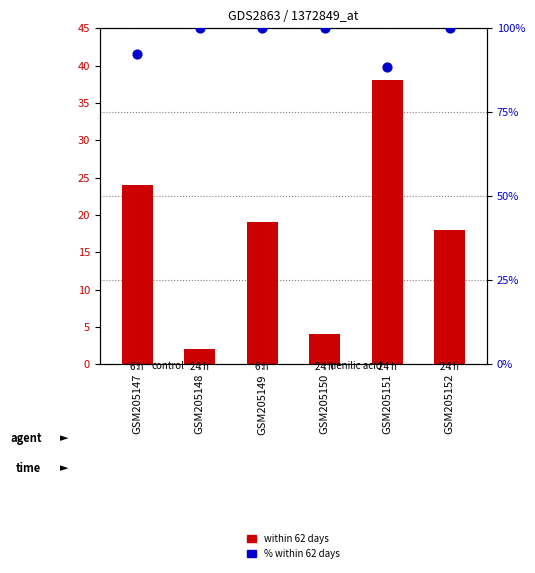

What is the total value across all series at GSM205150?

104.0